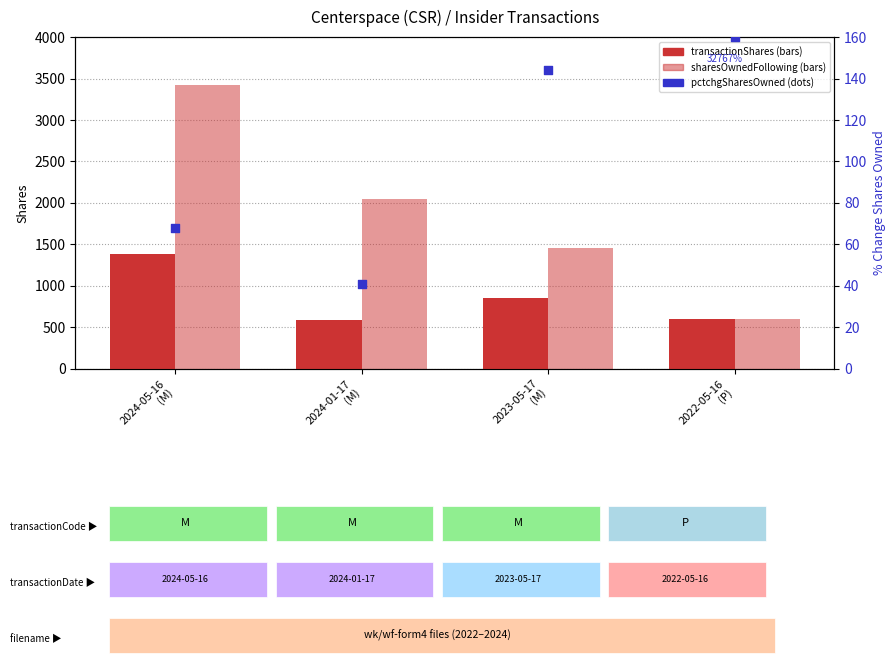

Which series contains the lowest Y value?

pctchgSharesOwned